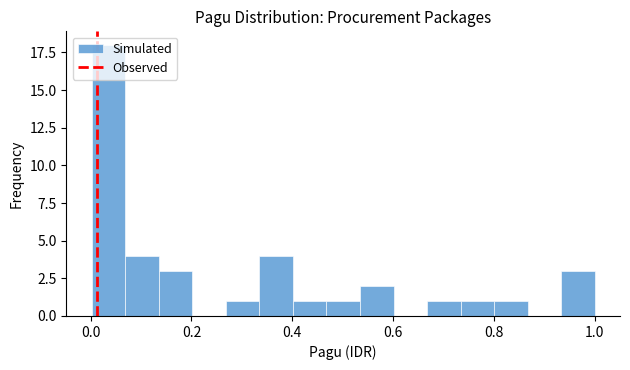

Around what value on the x-axis is the tallest bar? Give the approximate position of its centre, as read against the axis.

0.04